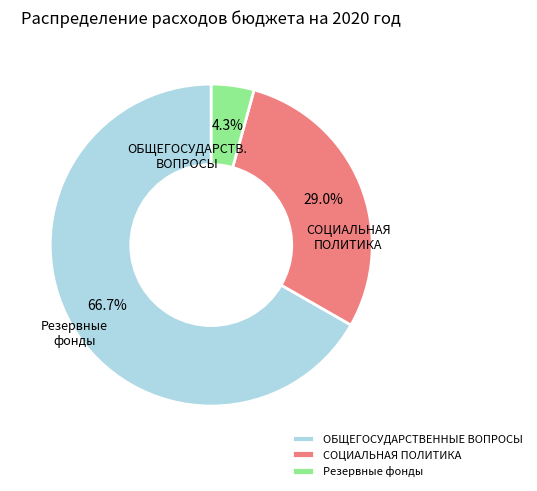

Approximately how many times larger is the value at Резервные фонды compared to ОБЩЕГОСУДАРСТВЕННЫЕ ВОПРОСЫ?

0.1